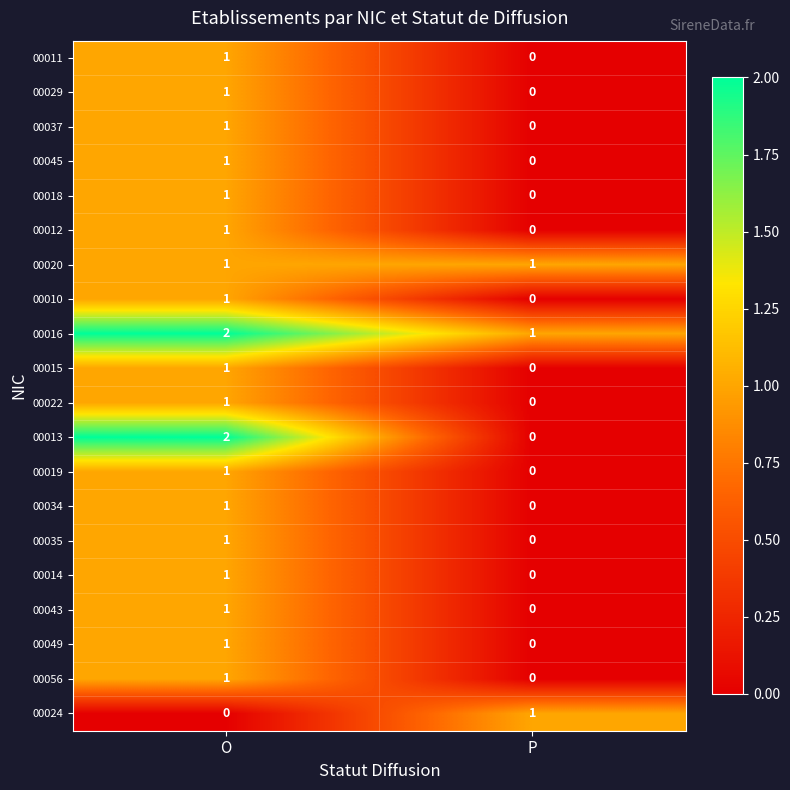

Is it true that 00056 equals 2 at O?

False